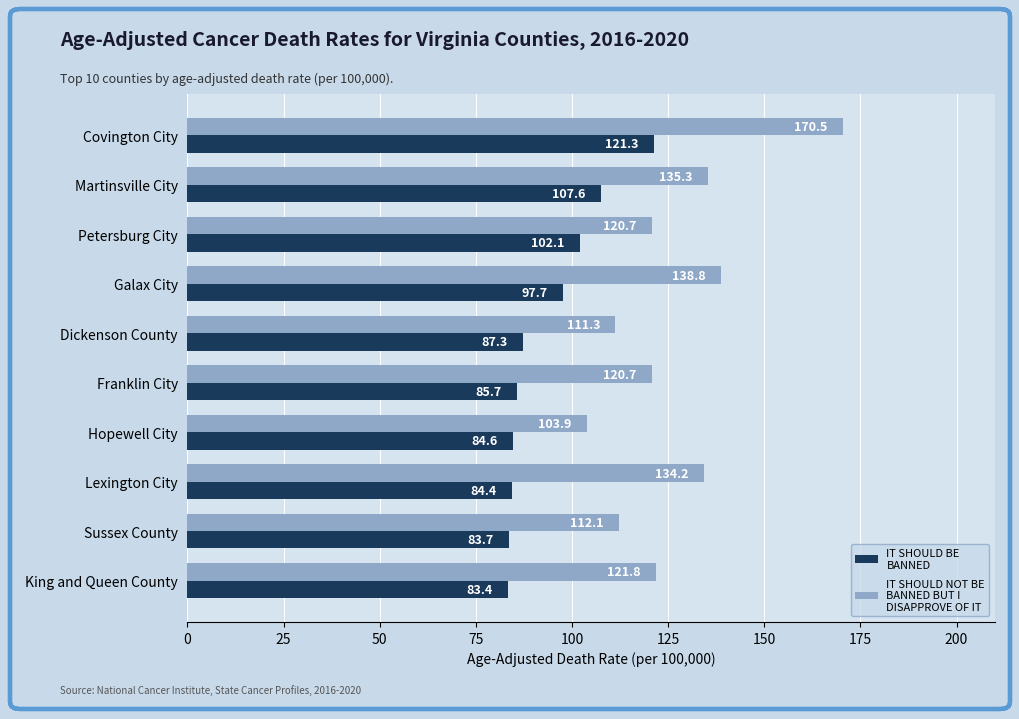

Which category has the highest value across all series?

Covington City